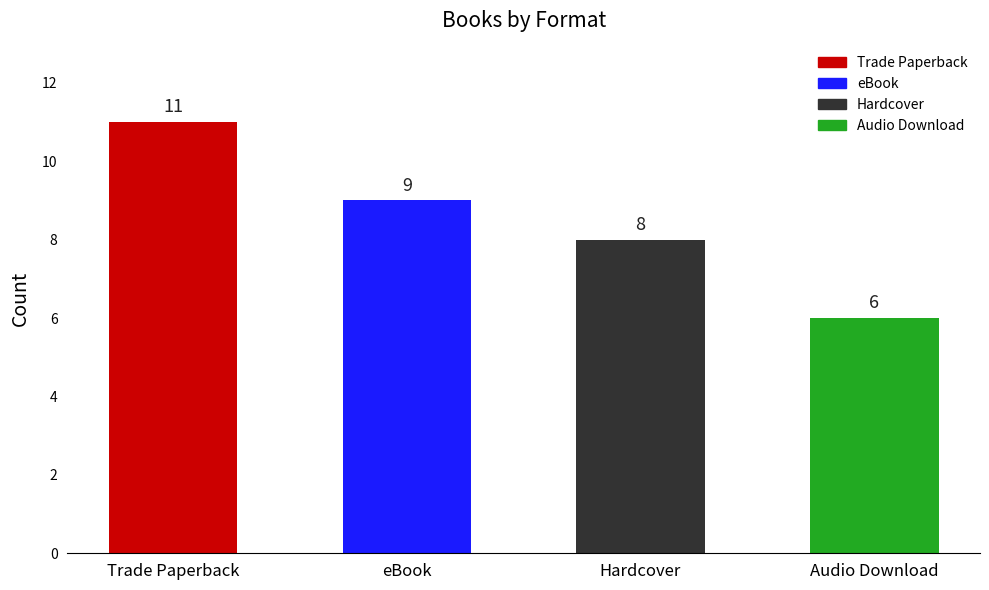

How many data points does each series have?

4